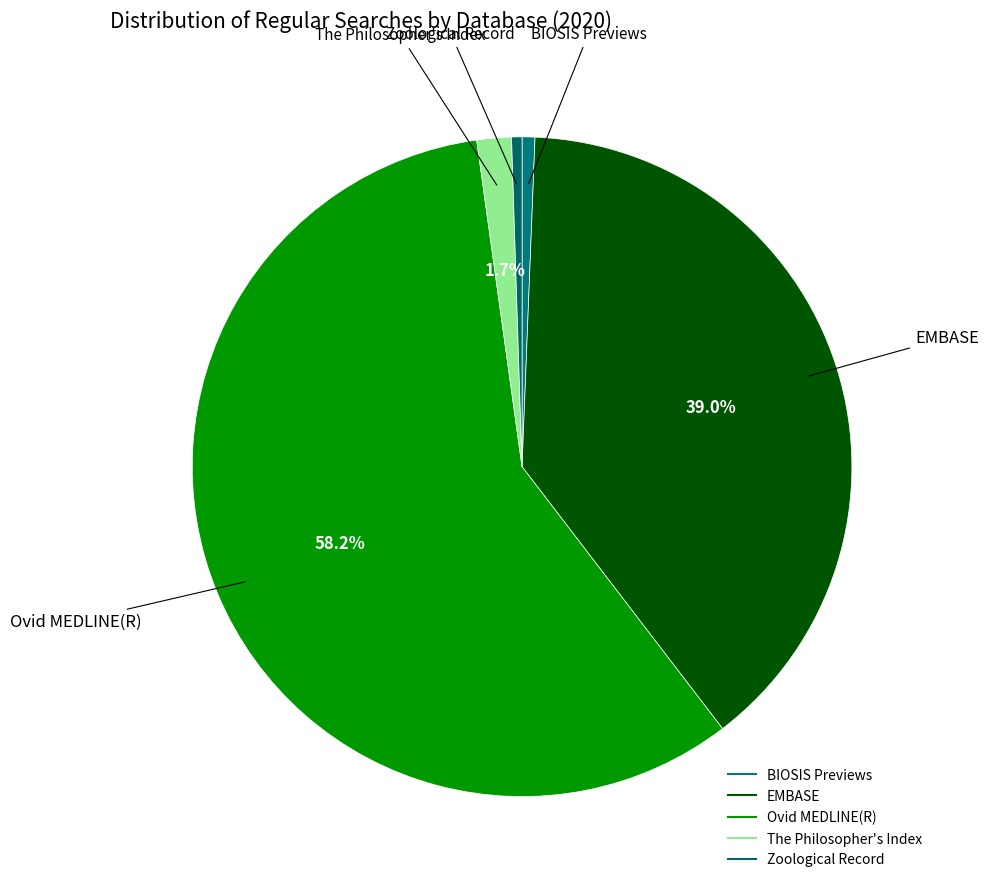

How many slices are in this pie chart?

5